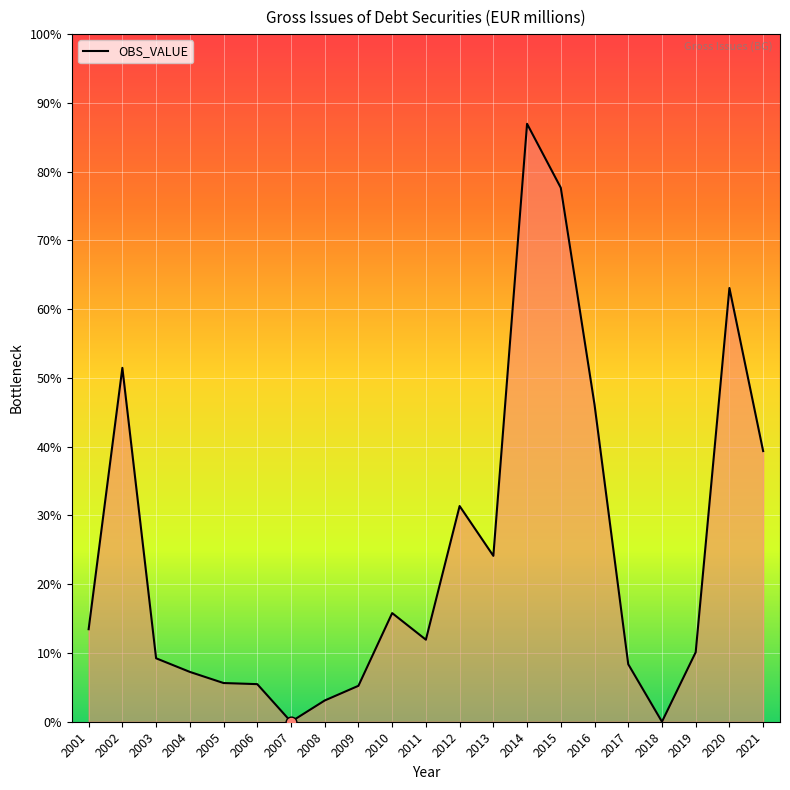

Which has a higher value, 2019 or 2007?

2019